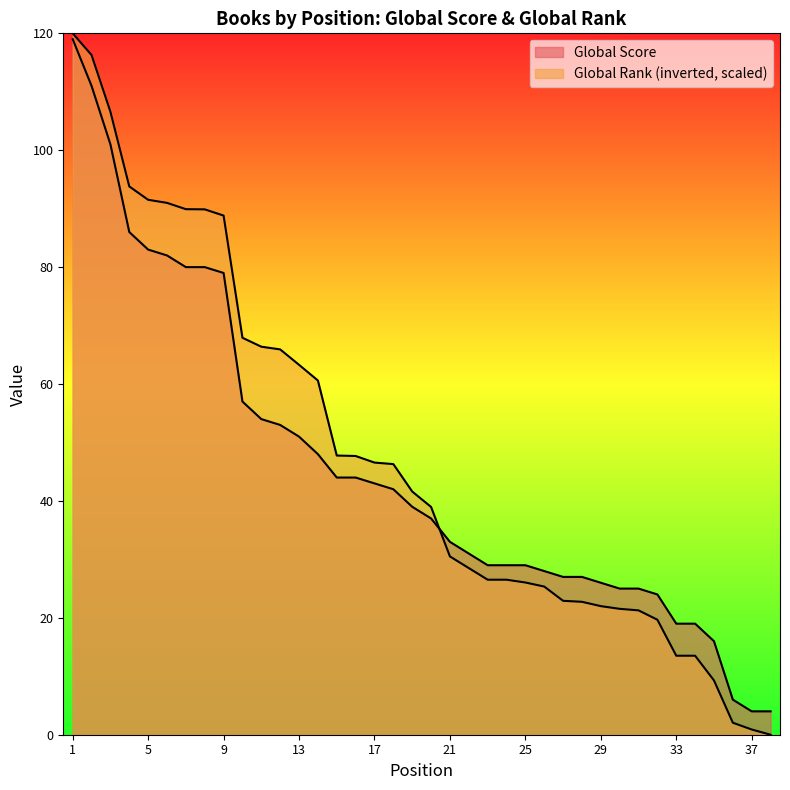

Reading left to right, what are all the values shown in this chart?

Global Score: 119.0	111.0	101.0	86.0	83.0	82.0	80.0	80.0	79.0	57.0	54.0	53.0	51.0	48.0	44.0	44.0	43.0	42.0	39.0	37.0	33.0	31.0	29.0	29.0	29.0	28.0	27.0	27.0	26.0	25.0	25.0	24.0	19.0	19.0	16.0	6.0	4.0	4.0
Global Rank (scaled): 120.0	116.3	106.6	93.8	91.5	91.0	89.9	89.9	88.8	67.9	66.4	65.9	63.3	60.6	47.8	47.7	46.6	46.3	41.6	39.0	30.5	28.5	26.5	26.5	26.0	25.3	22.9	22.7	22.0	21.5	21.3	19.7	13.5	13.5	9.3	2.1	0.9	0.0